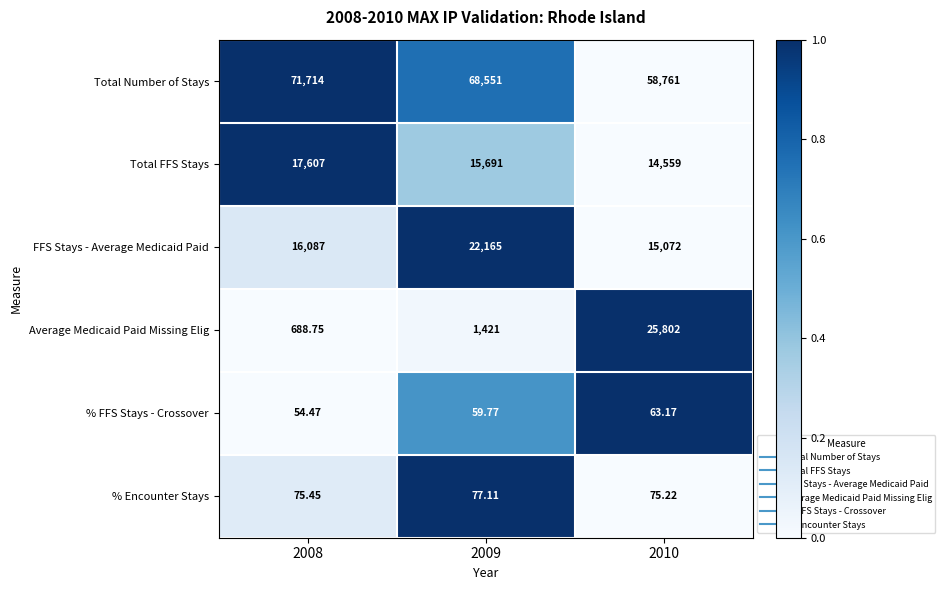

At 2009, list the series in order from smallest to largest.

% FFS Stays - Crossover, % Encounter Stays, Average Medicaid Paid Missing Elig, Total FFS Stays, FFS Stays - Average Medicaid Paid, Total Number of Stays